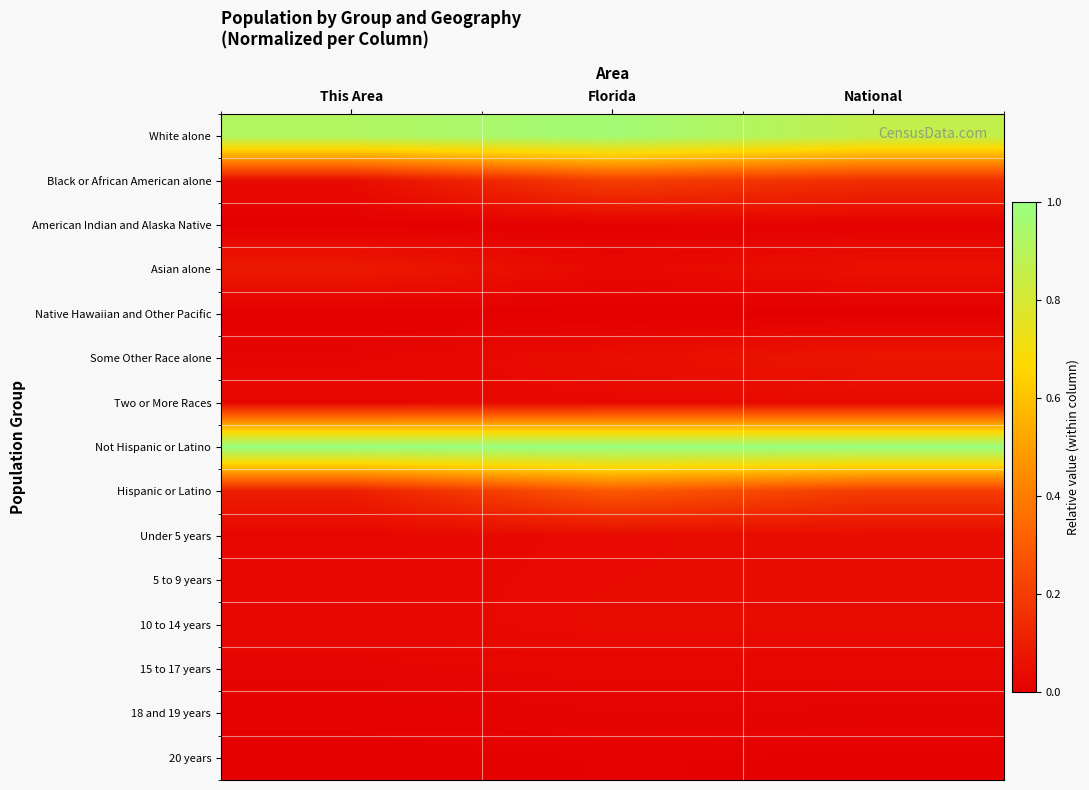

Reading left to right, transcribe all the data shown in this chart.

White alone: This Area=0.9	Florida=1.0	National=0.9
Black or African American alone: This Area=0.0	Florida=0.2	National=0.1
American Indian and Alaska Native: This Area=0.0	Florida=0.0	National=0.0
Asian alone: This Area=0.1	Florida=0.0	National=0.1
Native Hawaiian and Other Pacific: This Area=0.0	Florida=0.0	National=0.0
Some Other Race alone: This Area=0.0	Florida=0.0	National=0.1
Two or More Races: This Area=0.0	Florida=0.0	National=0.0
Not Hispanic or Latino: This Area=1.0	Florida=1.0	National=1.0
Hispanic or Latino: This Area=0.1	Florida=0.3	National=0.2
Under 5 years: This Area=0.0	Florida=0.0	National=0.0
5 to 9 years: This Area=0.0	Florida=0.0	National=0.0
10 to 14 years: This Area=0.0	Florida=0.0	National=0.0
15 to 17 years: This Area=0.0	Florida=0.0	National=0.0
18 and 19 years: This Area=0.0	Florida=0.0	National=0.0
20 years: This Area=0.0	Florida=0.0	National=0.0